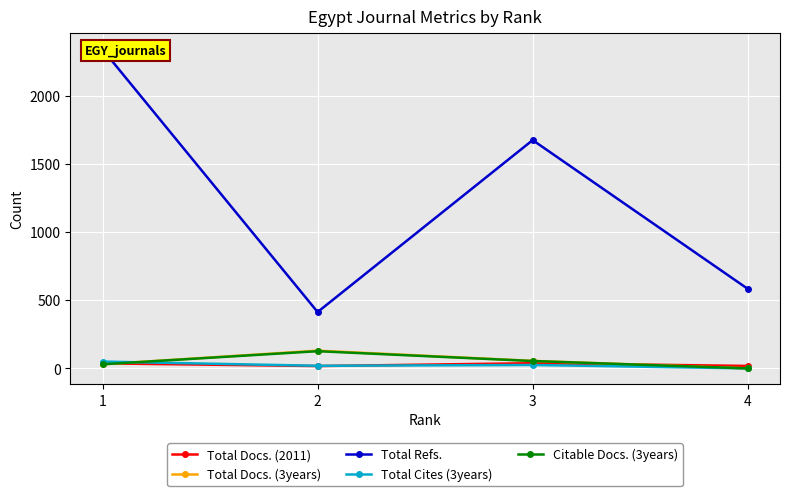

The Total Docs. (2011) series shows 18 at 4. True or false?

True